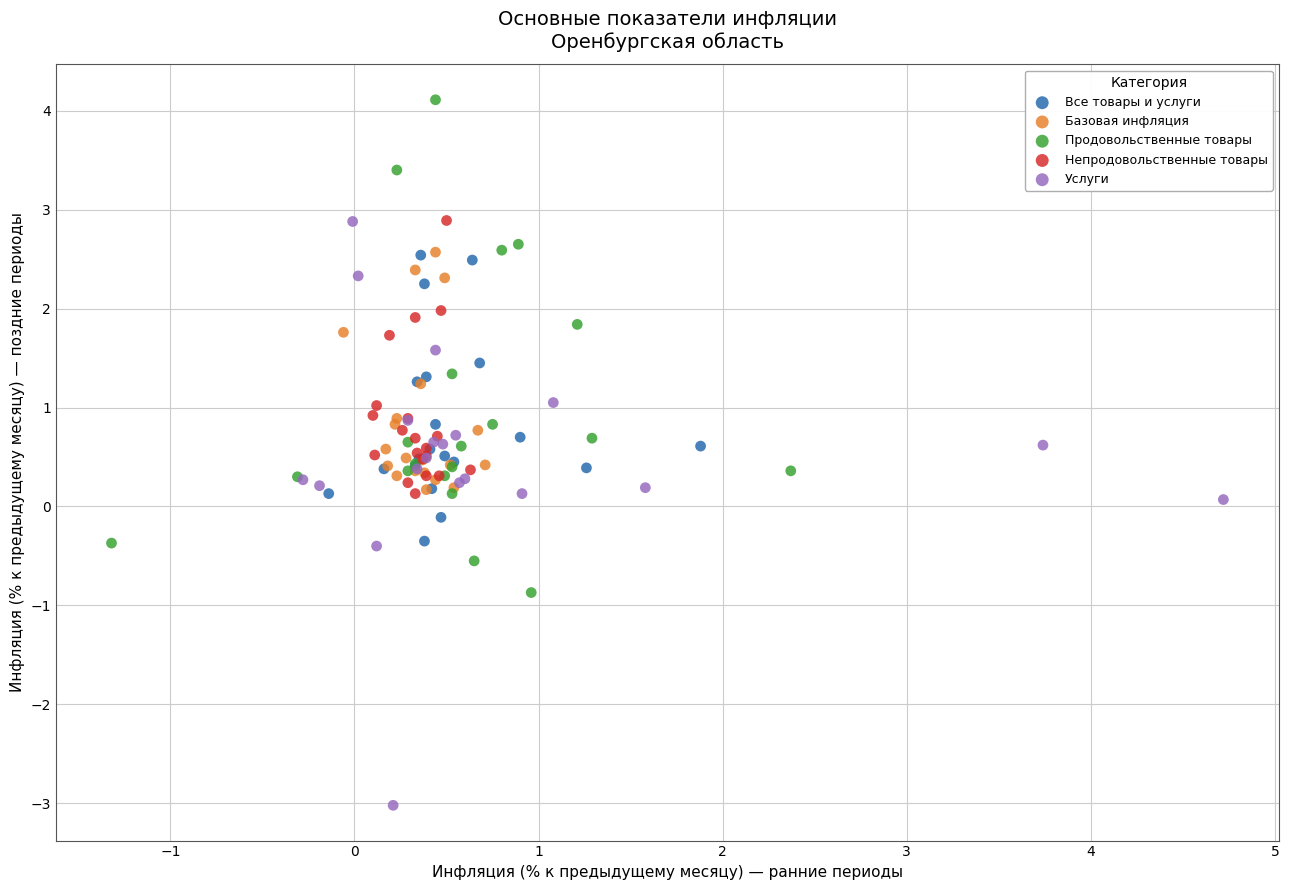

Which series contains the lowest Y value?

Услуги